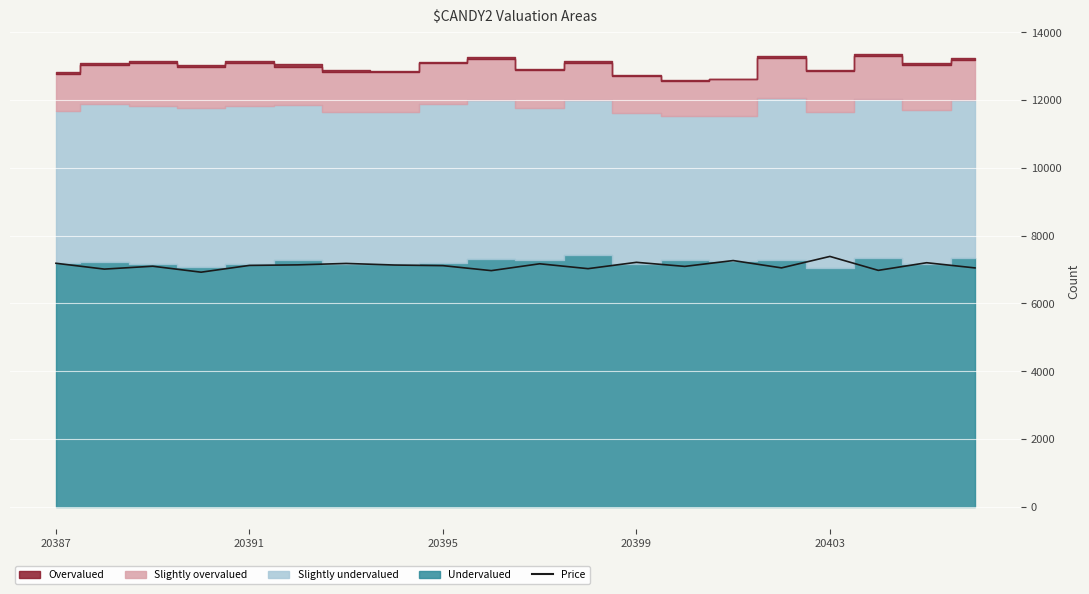

True or false: the data shows 3633 at 19.

False